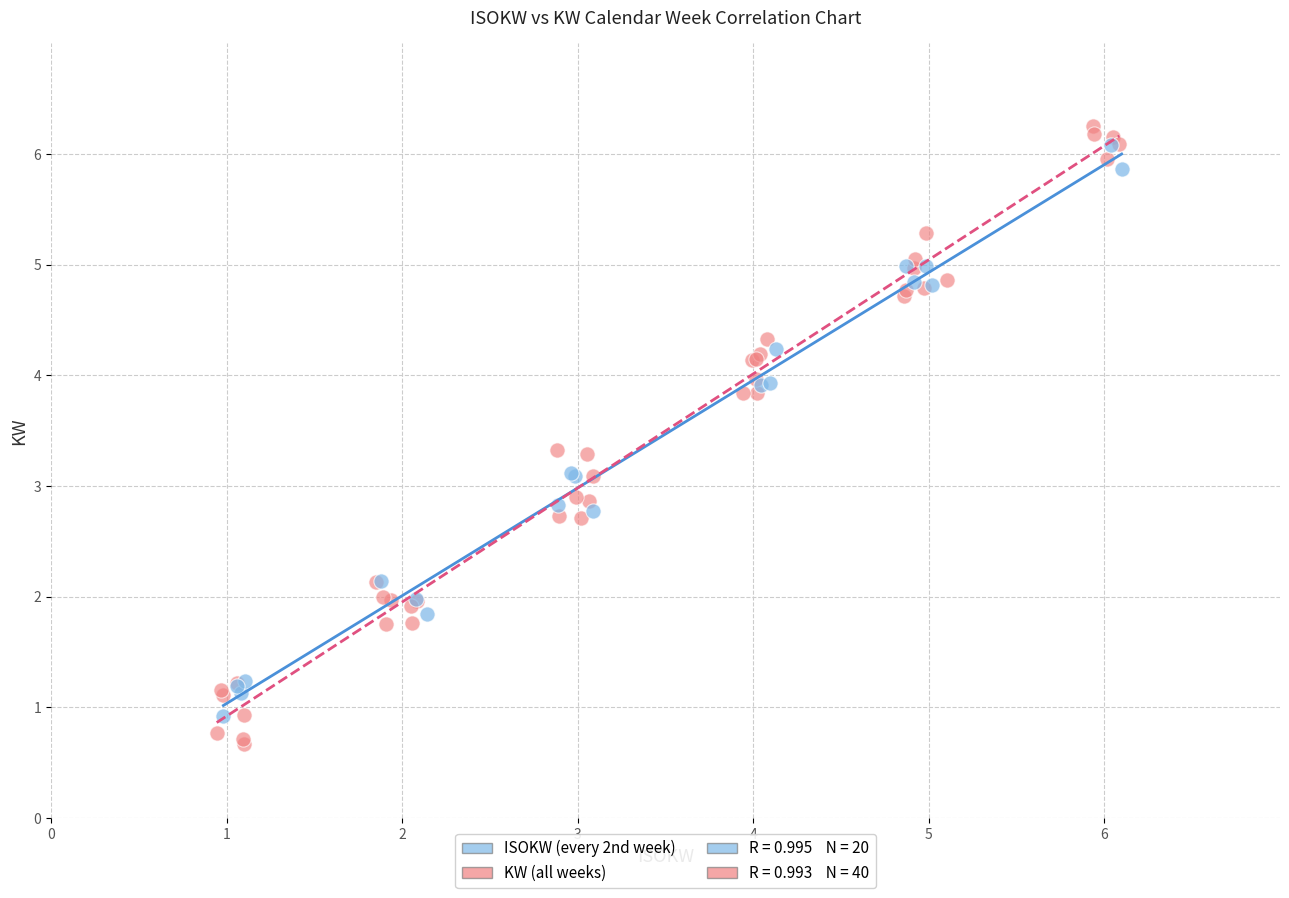

Which series has the widest spread of Y values?

KW (all weeks)